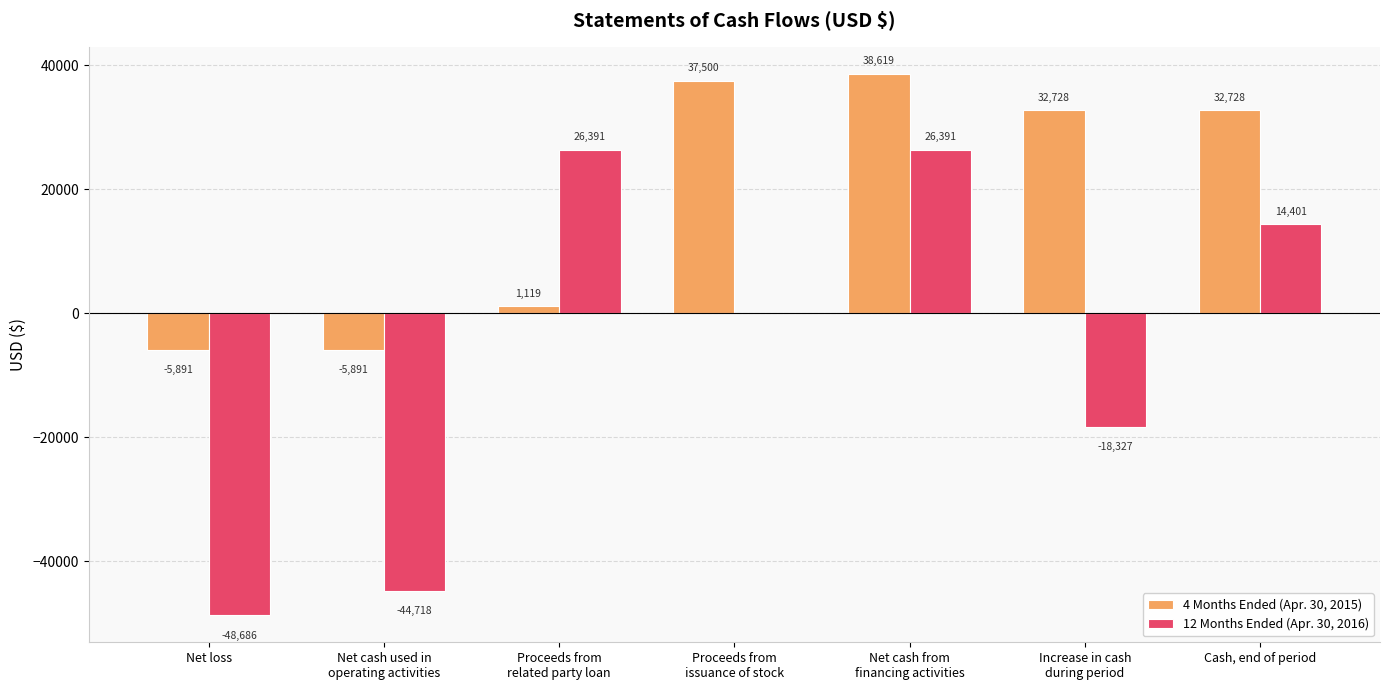

Which label corresponds to the largest value in the chart?

Net cash from
financing activities